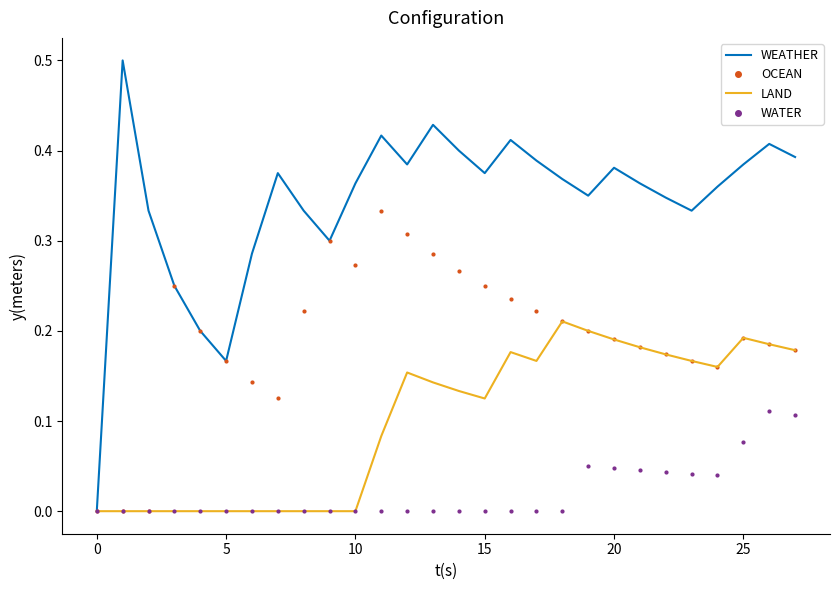

Rank the series by their average value, from lowest to highest.

WATER, LAND, OCEAN, WEATHER